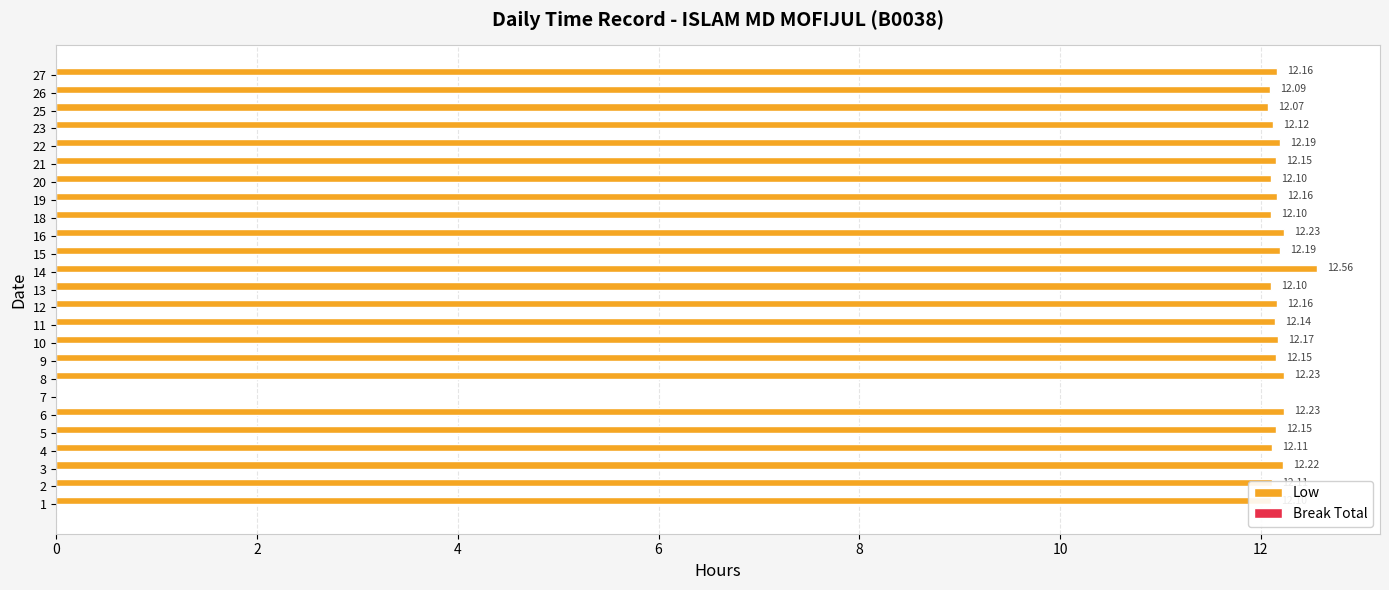

What is the sum of all values?

292.0